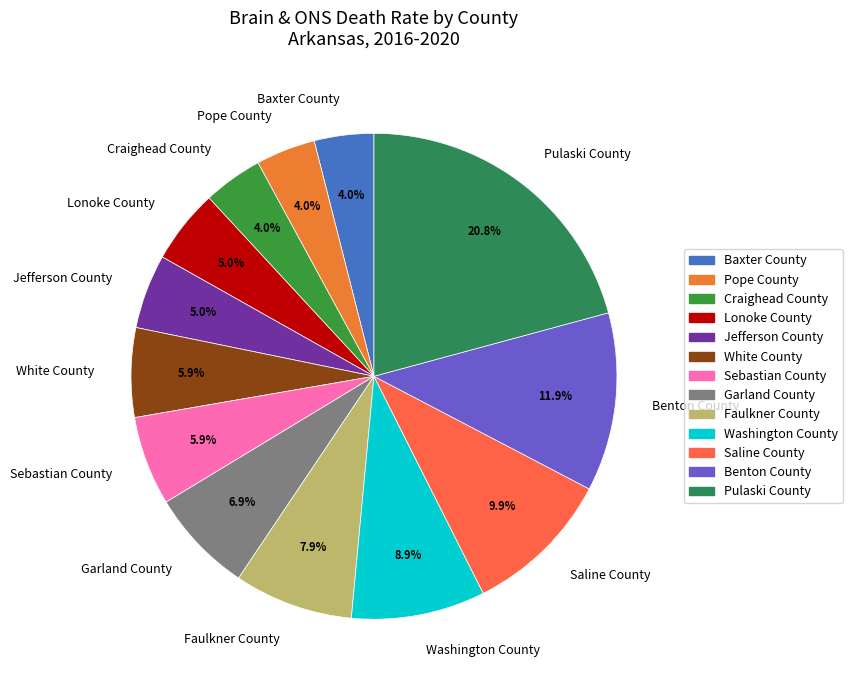

Is Pulaski County the majority of the pie?

No